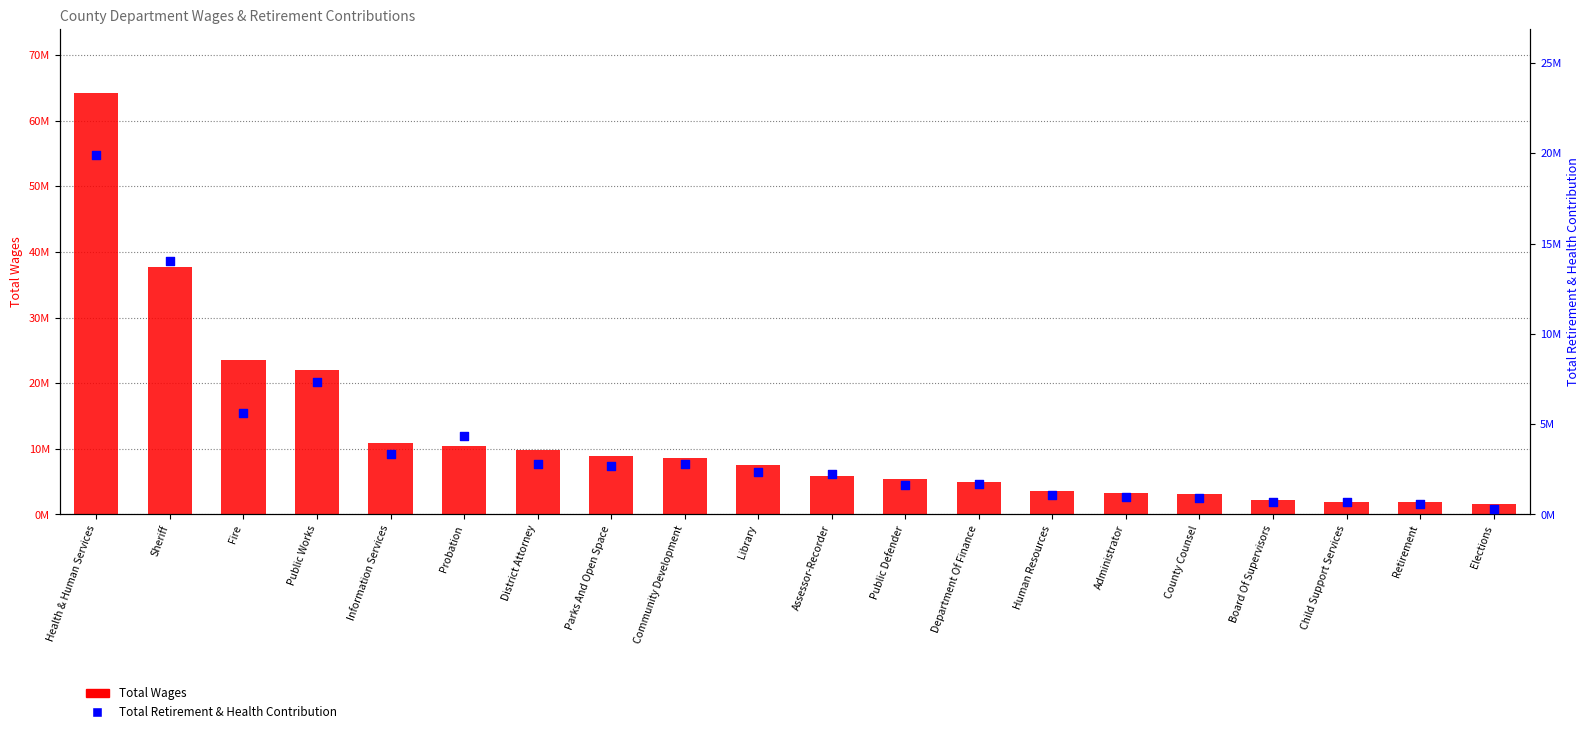

Which series contains the lowest Y value?

Total Retirement & Health Contribution